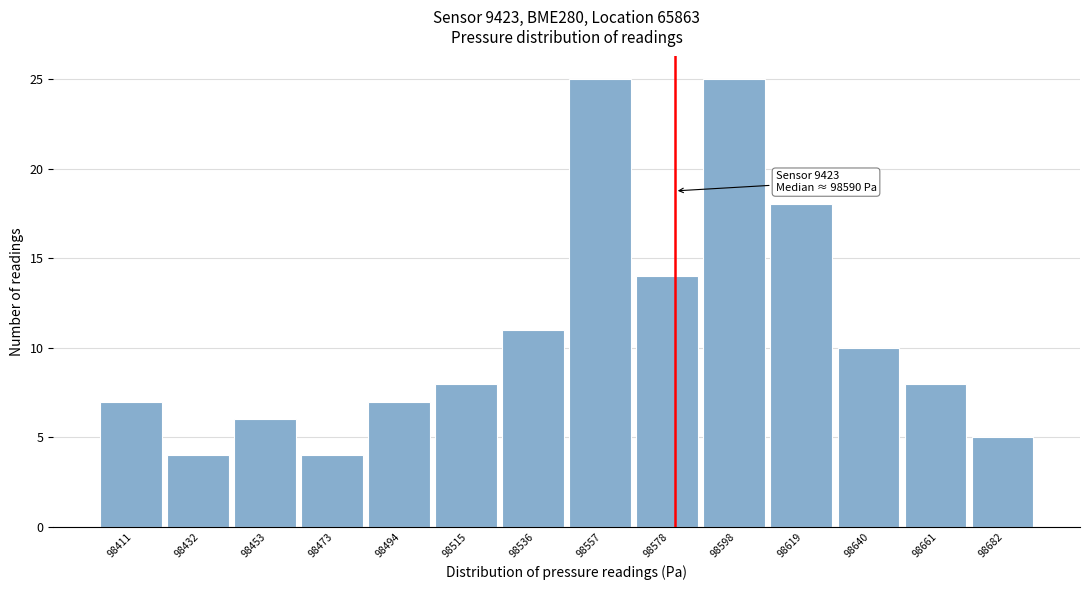

Reading right to left, extract all data points from this chart.

5	8	10	18	25	14	25	11	8	7	4	6	4	7